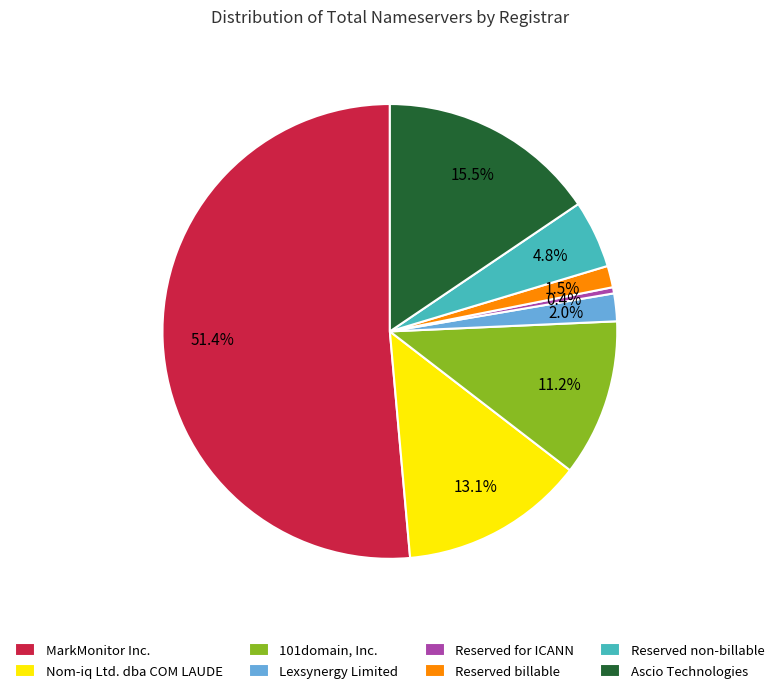

What portion of the pie excludes Ascio Technologies?

84.5%